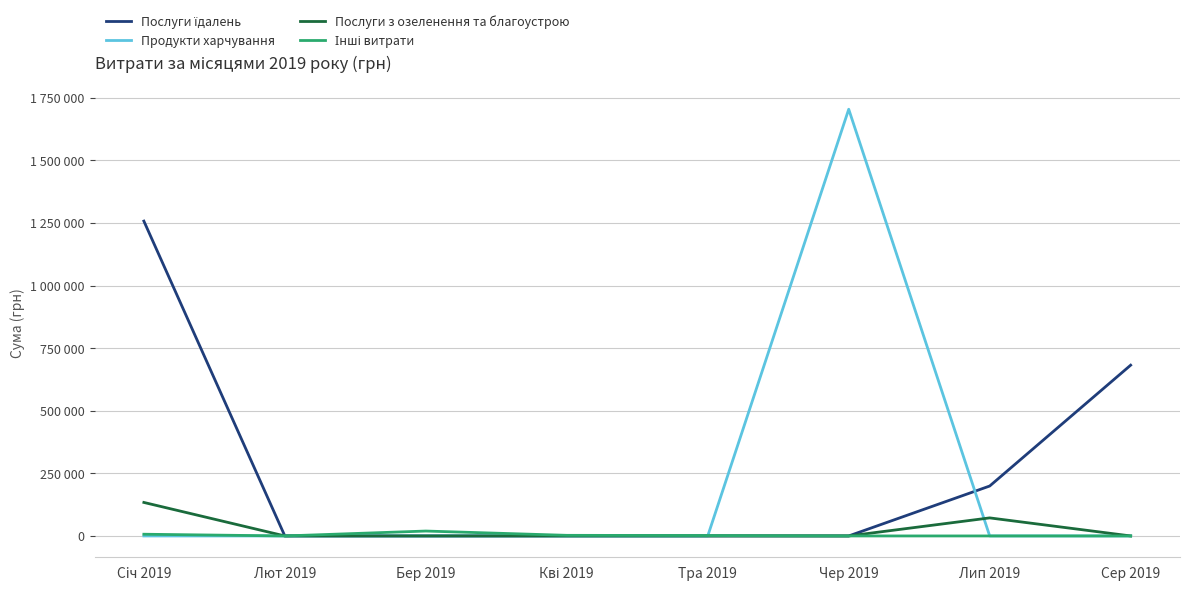

Is the value of Послуги їдалень at Чер 2019 greater than the value of Інші витрати at Бер 2019?

No